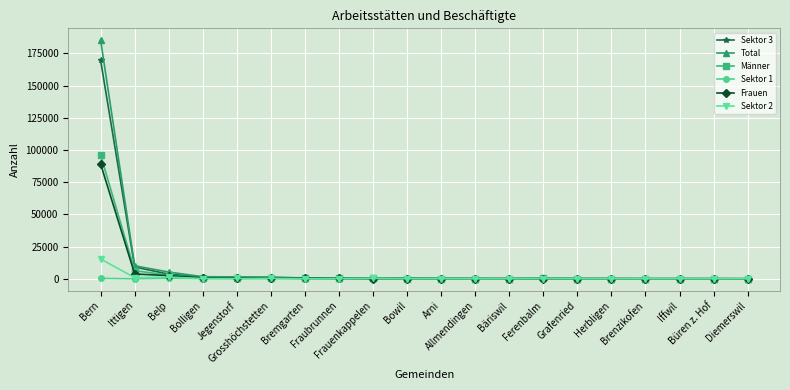

True or false: Total has more than 1 interior local peaks.

True